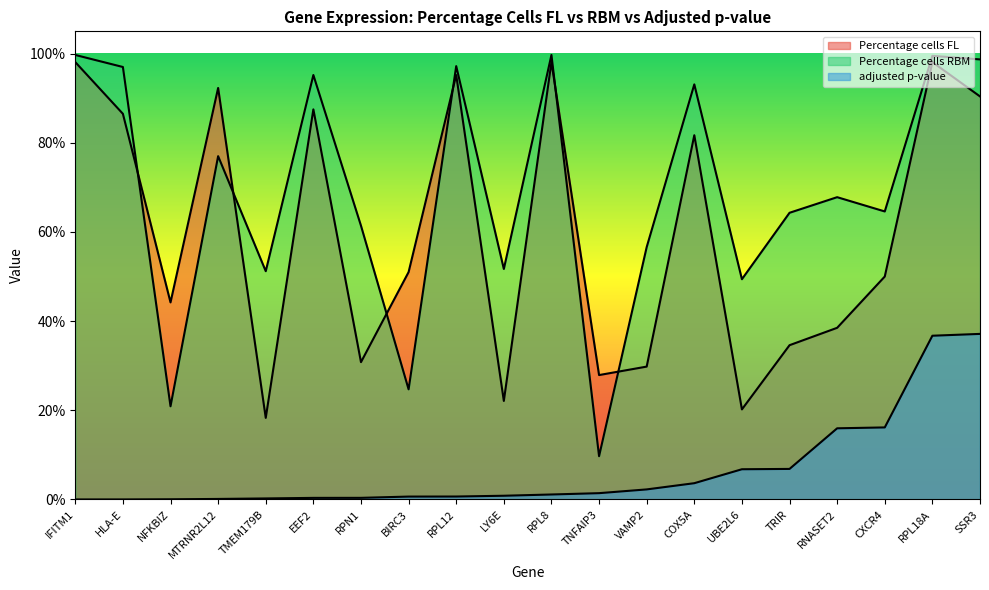

At which category does the chart reach its minimum across all series?

IFITM1